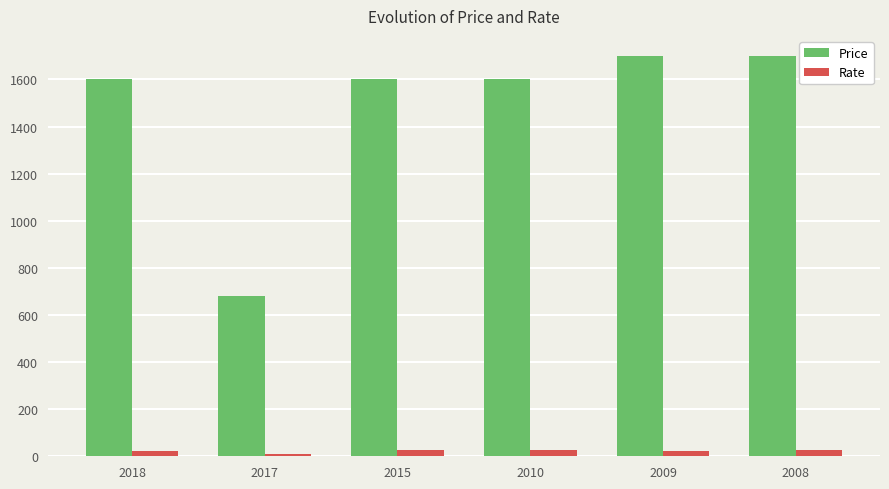

Is the value of Rate at 2017 greater than the value of Price at 2015?

No